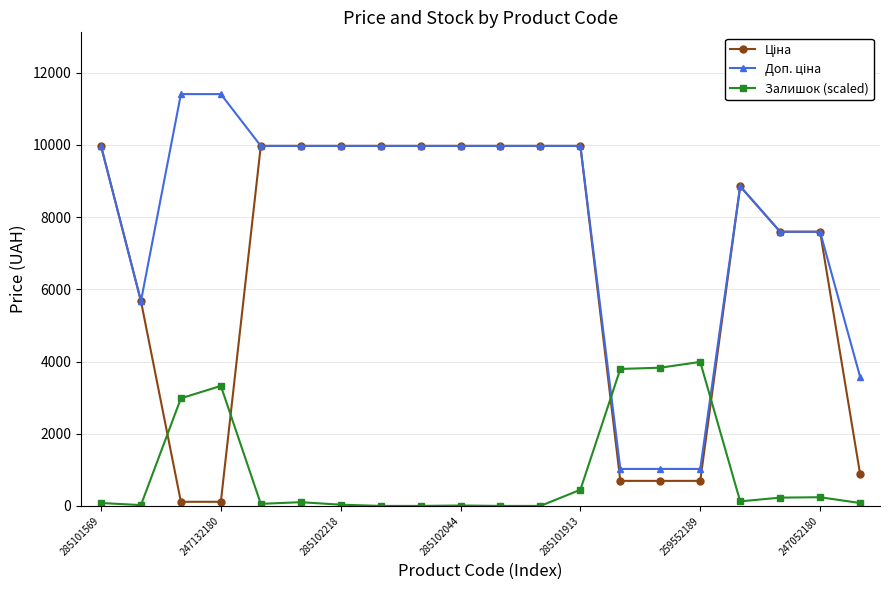

What is the maximum value for Залишок (scaled)?

3990.0